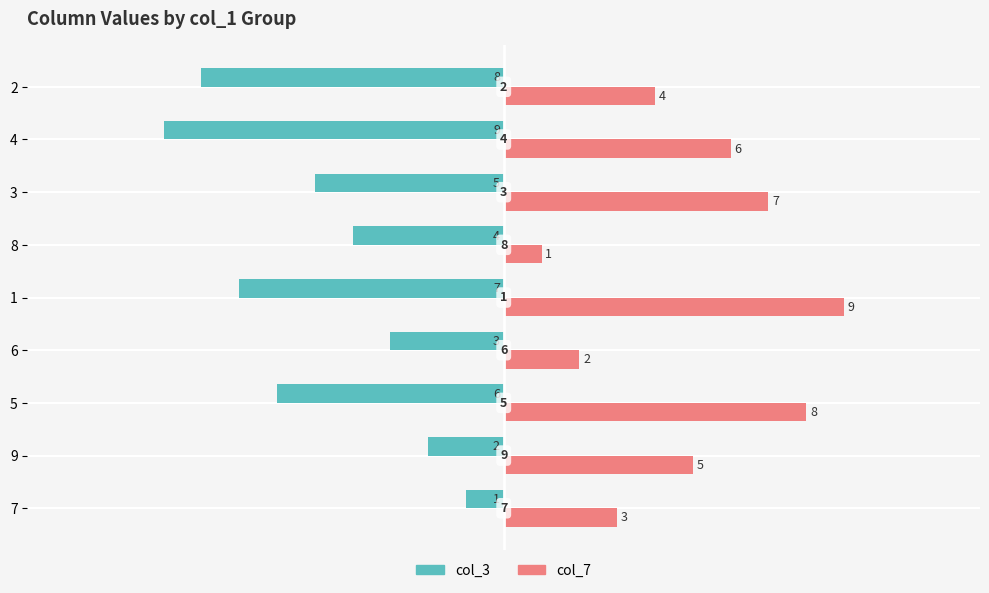

What is the difference between the second highest and second lowest values in the col_7 series?

6